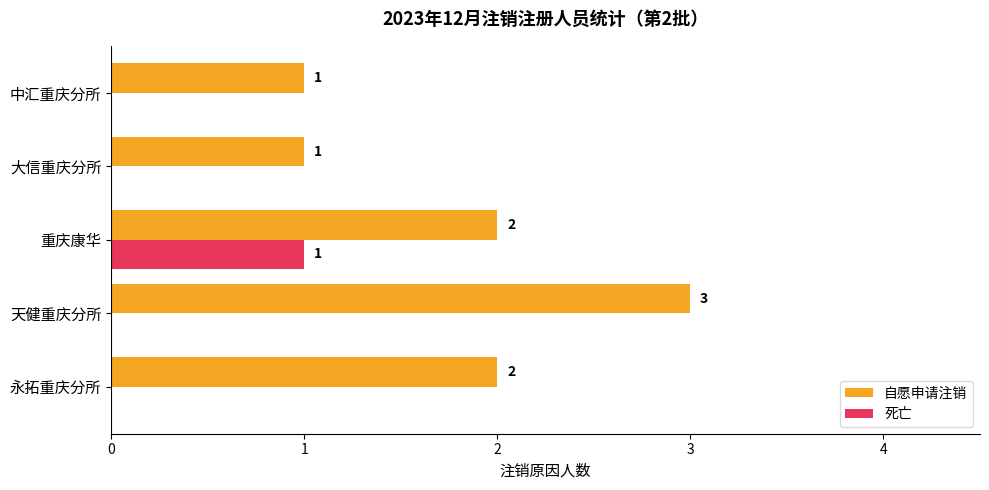

What is the total value across all series at 天健重庆分所?

3